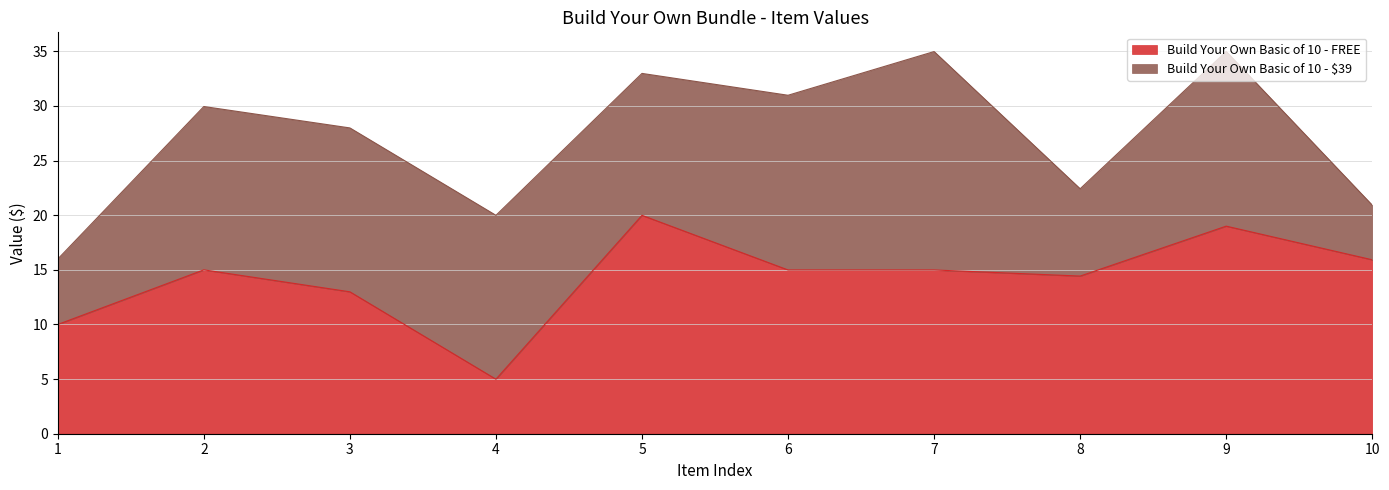

List the labels in order of value, smallest first.

4, 1, 3, 8, 6, 7, 2, 10, 9, 5